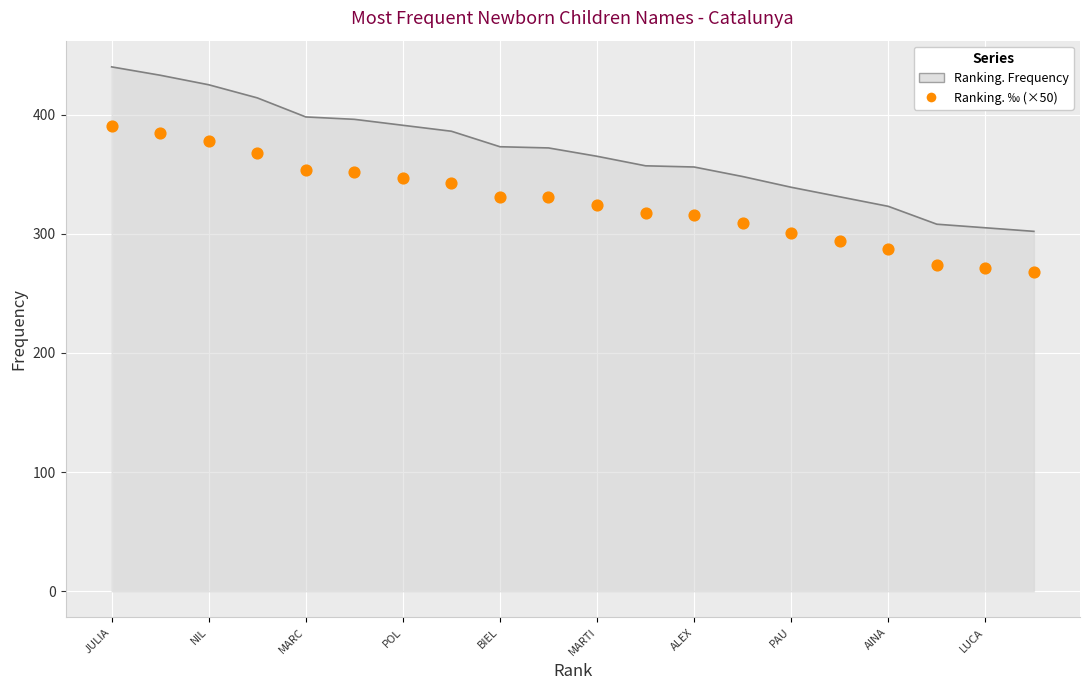

Between 18 and LUCA, which is larger?

LUCA